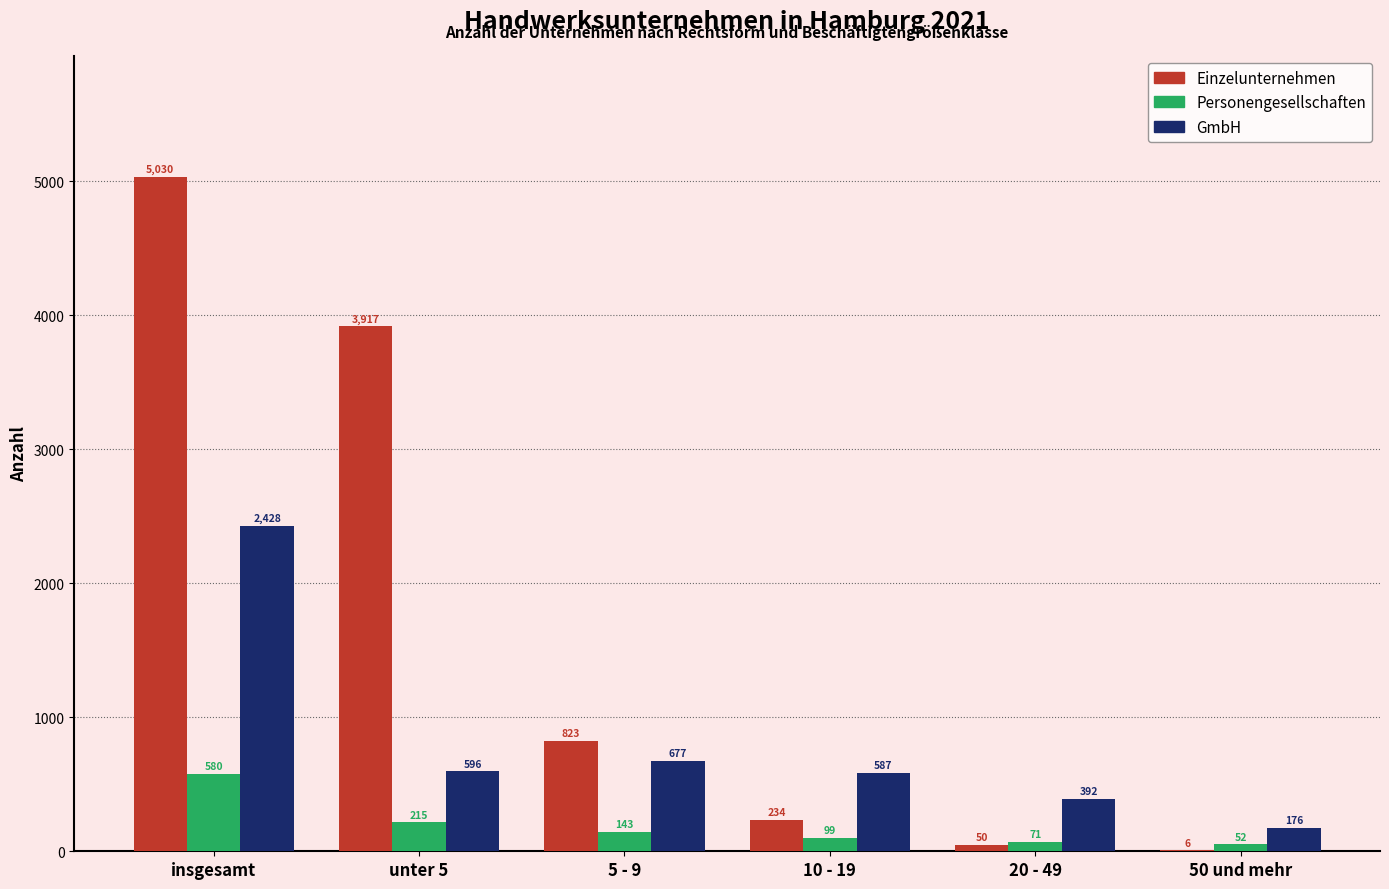

True or false: Einzelunternehmen has a value of 823 at 5 - 9.

True